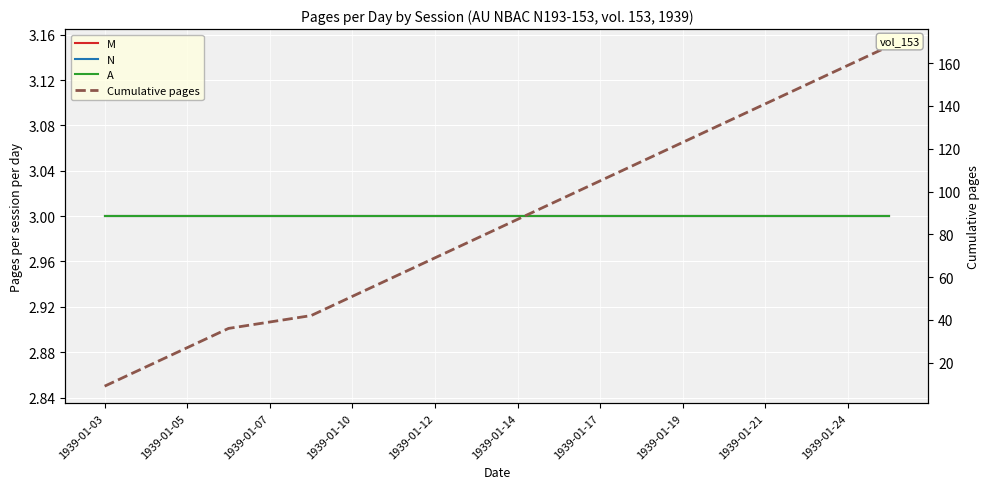

What is the label of the 14th point from the left?

13